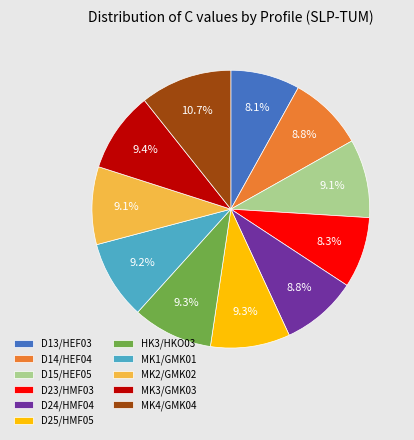

What is the largest slice in the pie chart?

MK4/GMK04